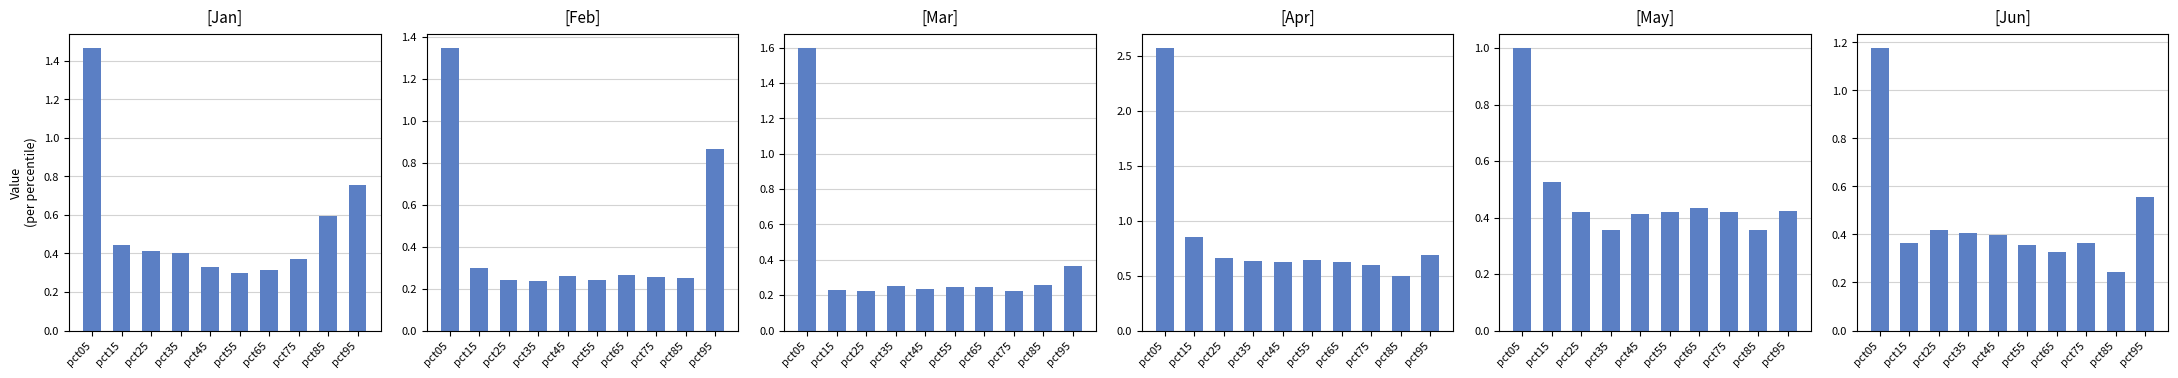

Which series has the largest total across all categories?

Apr